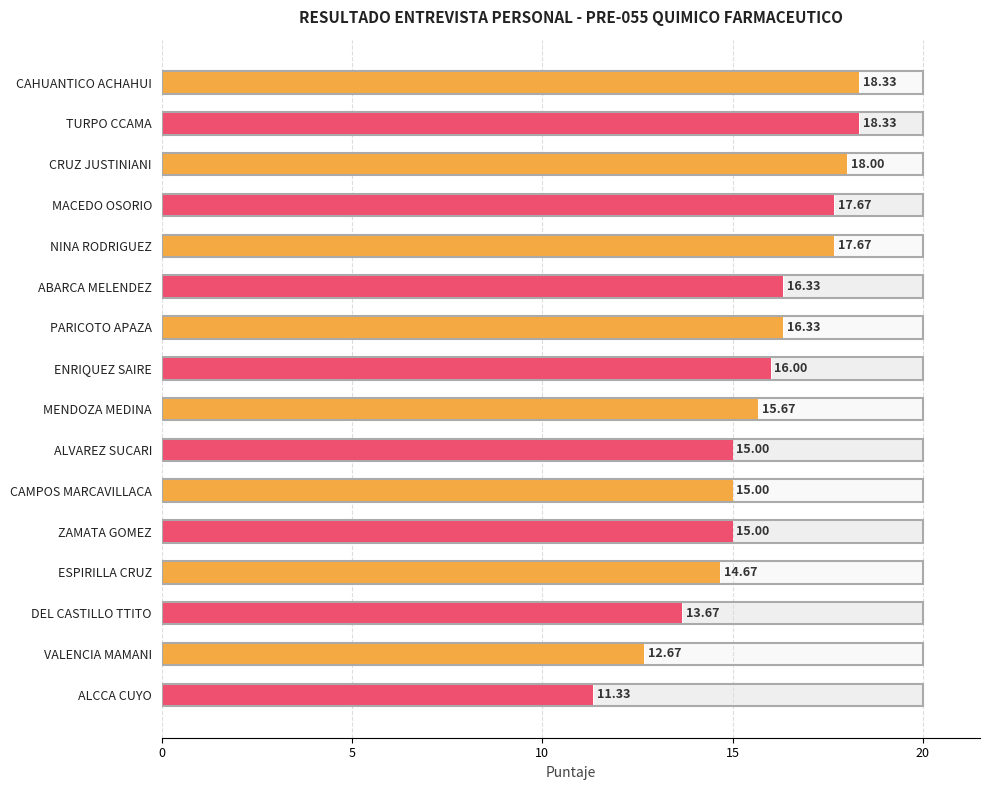

What is the difference between the maximum and minimum values?

7.0